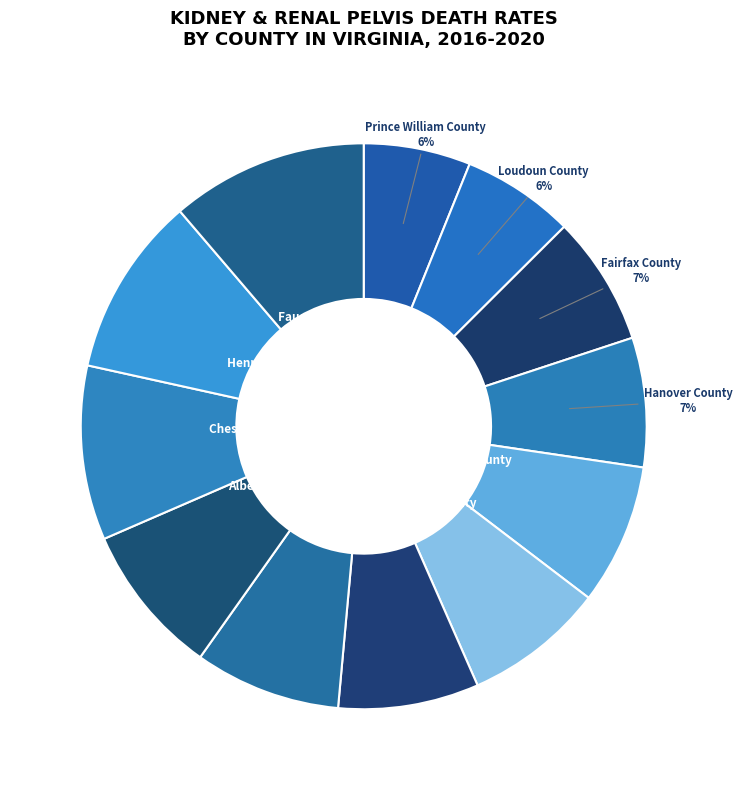

Is there any slice that represents more than half of the pie?

No